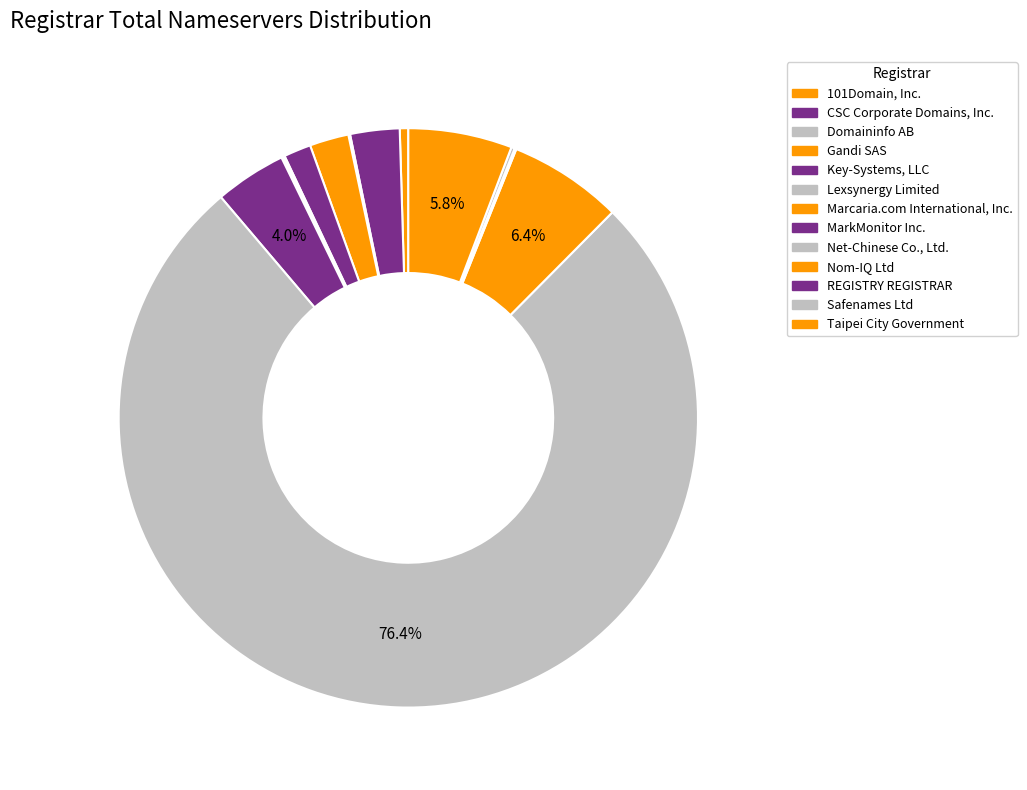

To the nearest percent, what is the average slice percentage?

8%